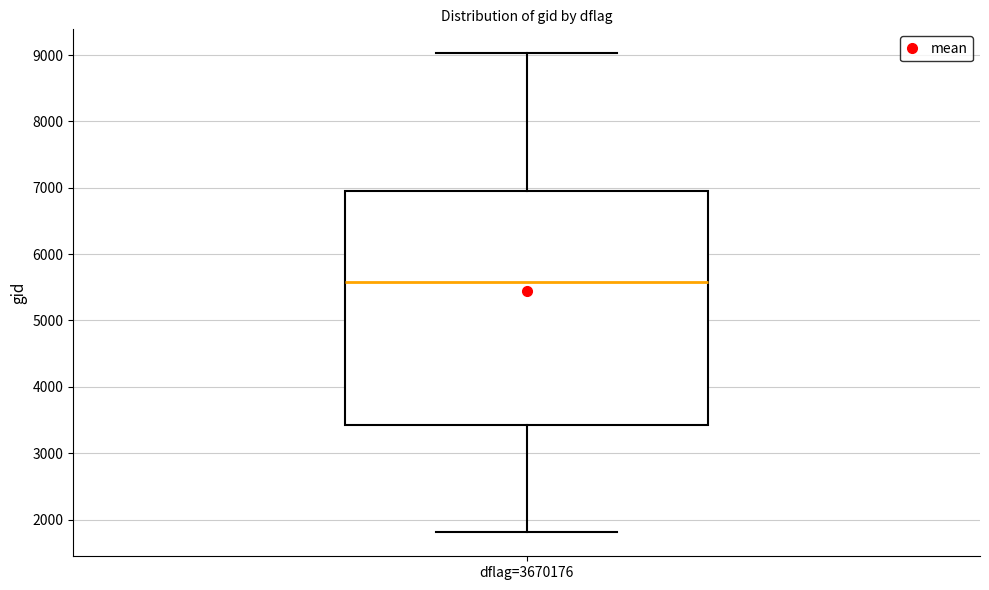

Where does the median line of the box for dflag=3670176 sit on the y-axis? The values are not printed on the chart, so give them approximately, as read against the axis.

5600